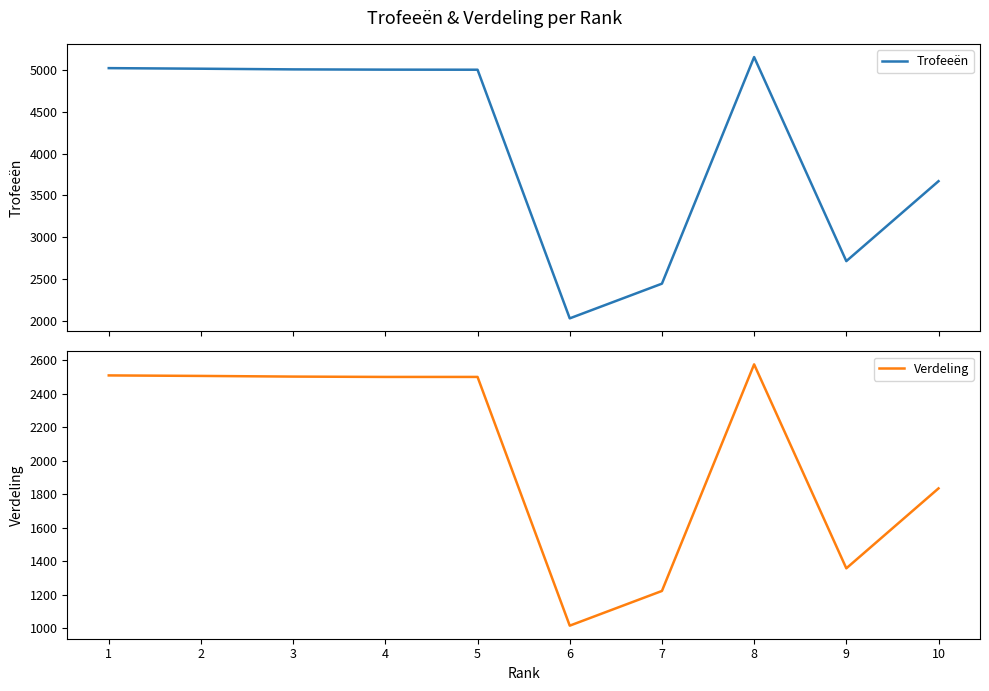

What is the spread (max minus min) of values at 1?

2510